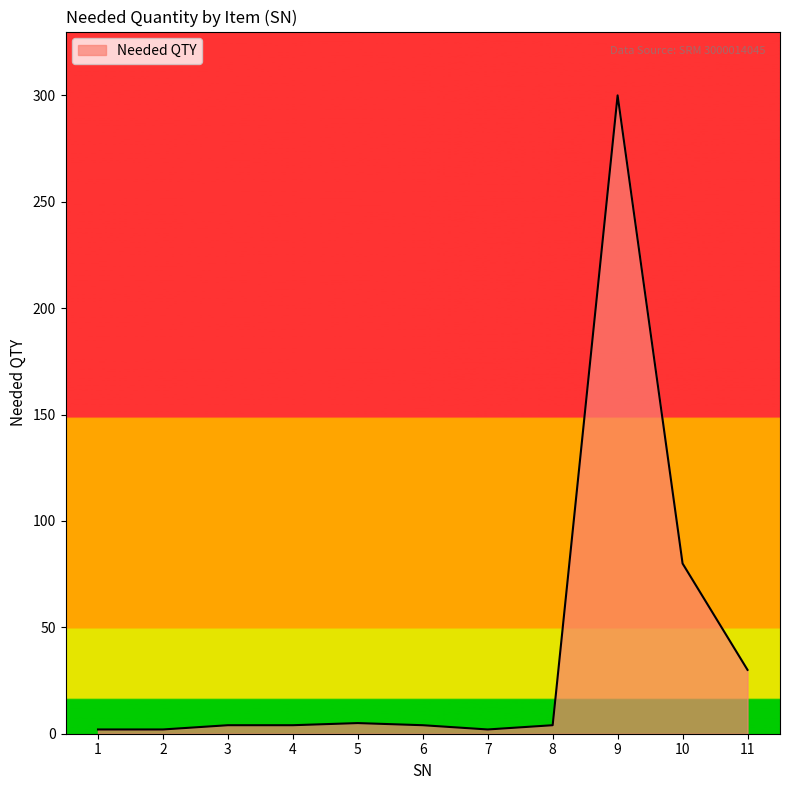

What is the difference between the second highest and minimum values?

78